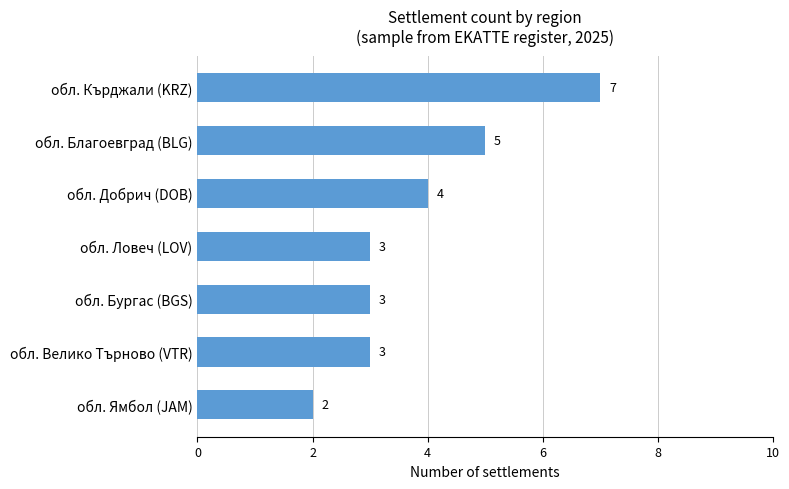

What is the difference between the maximum and minimum values?

5